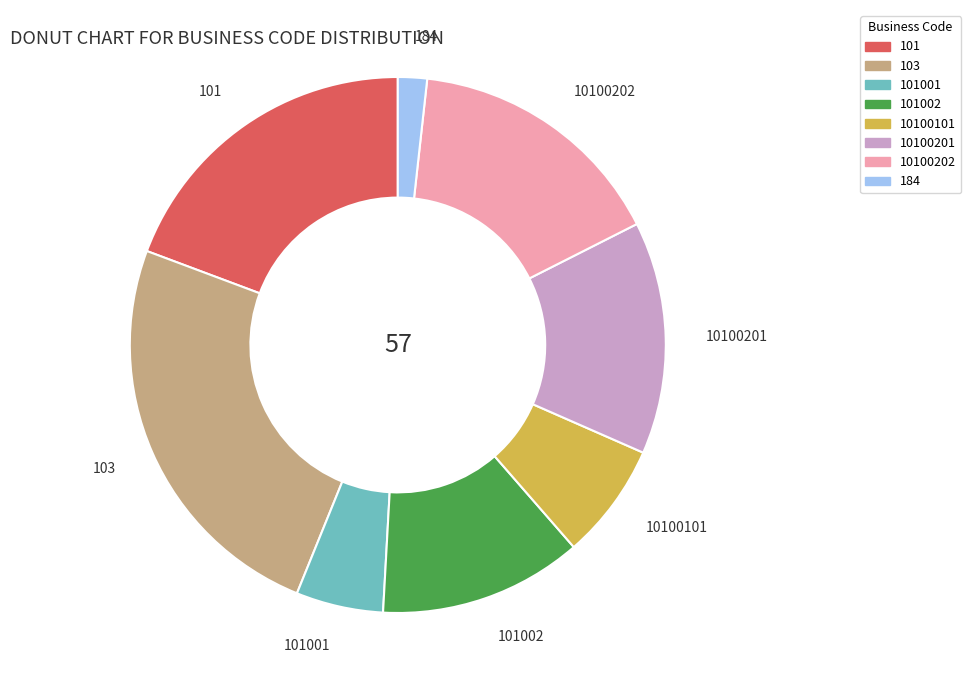

Which has a higher value, 101 or 10100202?

101